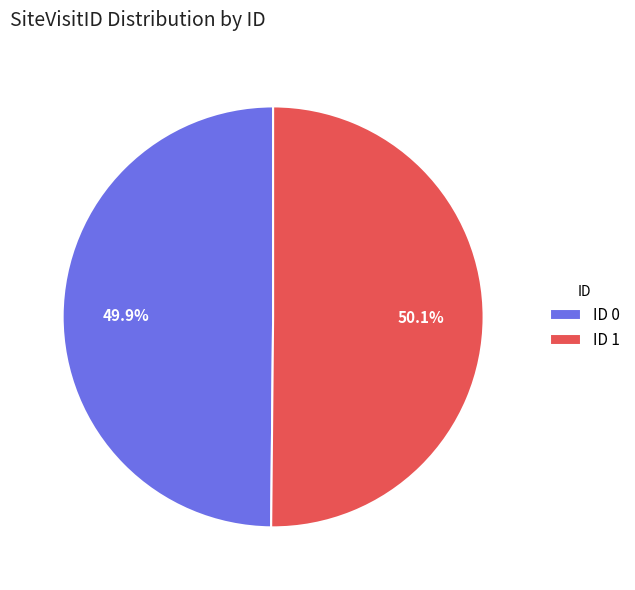

What is the ratio of the value at ID 0 to the value at ID 1?

1.0